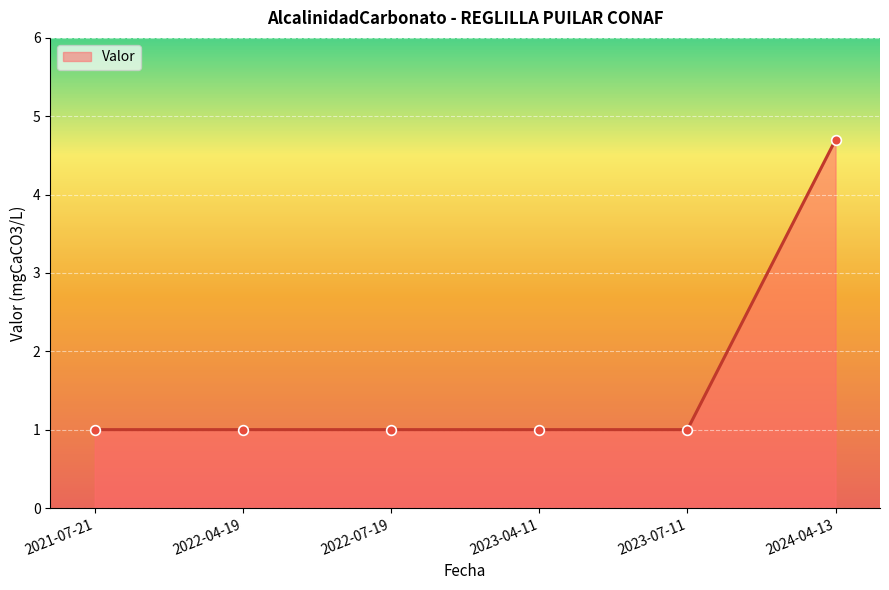

What is the difference between the maximum and second lowest values?

3.7